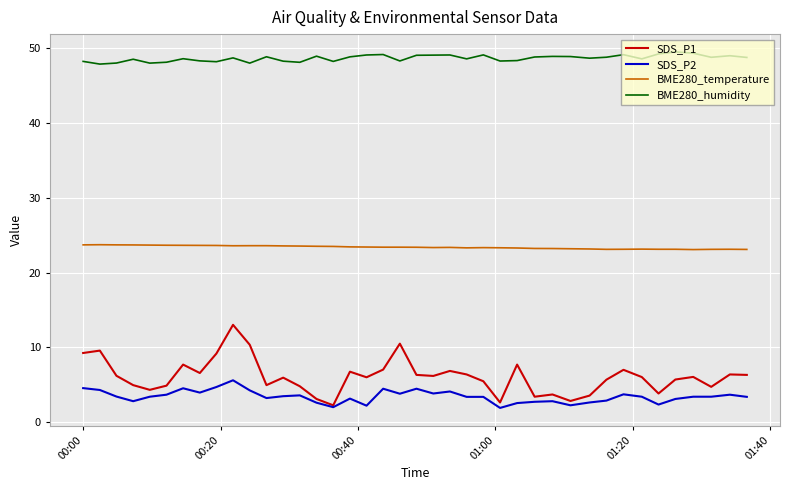

Is this an area chart (filled region under the line)?

No